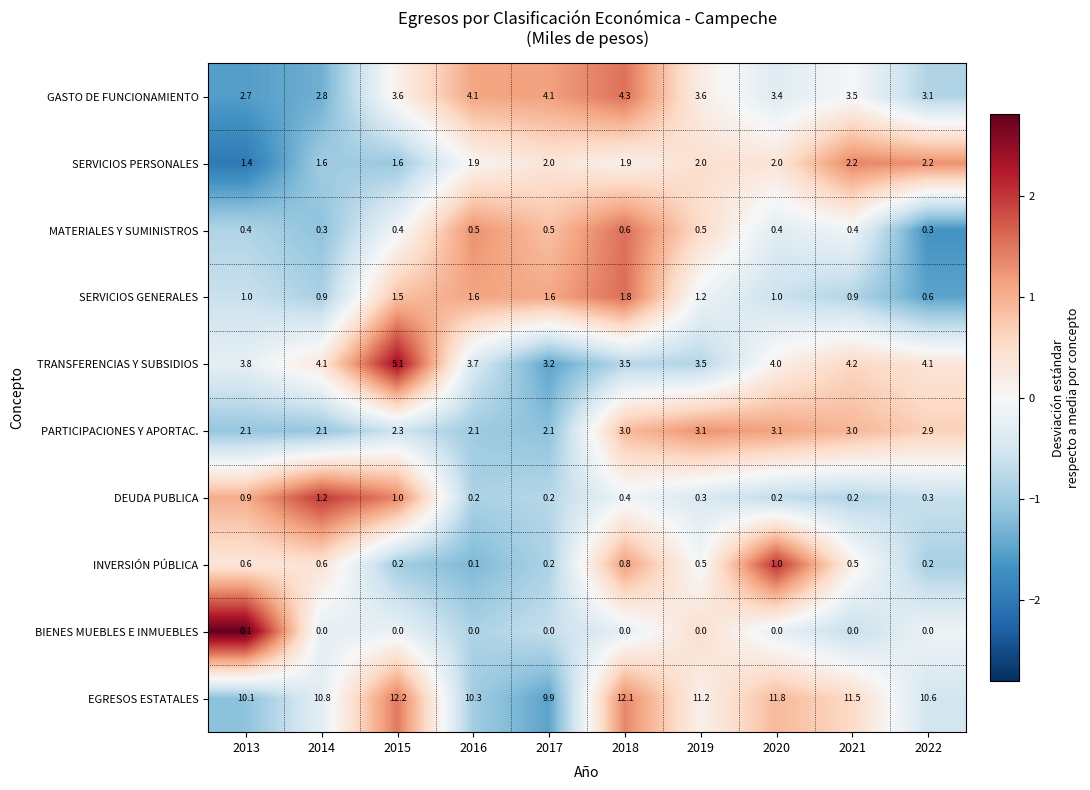

Count the INVERSIÓN PÚBLICA values in the range 0 to 1.

10